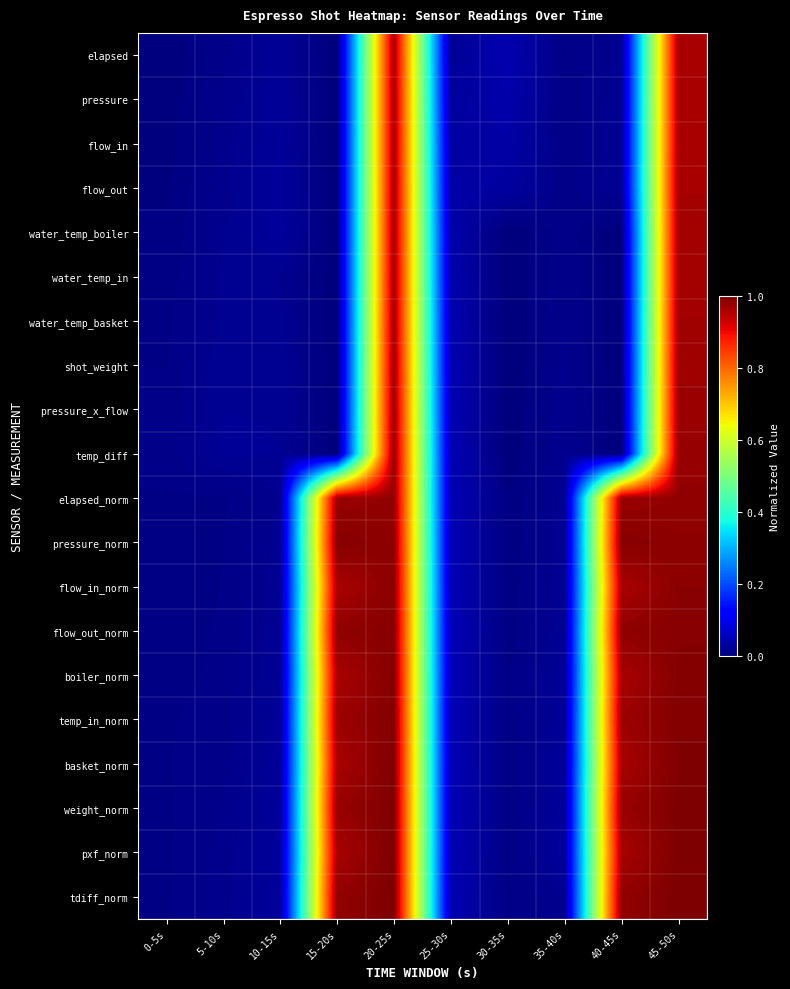

Reading right to left, list all the values displayed in this chart.

elapsed: 45-50s=1.0	40-45s=0.0	35-40s=0.0	30-35s=0.0	25-30s=0.0	20-25s=1.0	15-20s=0.0	10-15s=0.0	5-10s=0.0	0-5s=0.0
pressure: 45-50s=1.0	40-45s=0.0	35-40s=0.0	30-35s=0.0	25-30s=0.0	20-25s=1.0	15-20s=0.0	10-15s=0.0	5-10s=0.0	0-5s=0.0
flow_in: 45-50s=1.0	40-45s=0.0	35-40s=0.0	30-35s=0.0	25-30s=0.0	20-25s=1.0	15-20s=0.0	10-15s=0.0	5-10s=0.0	0-5s=0.0
flow_out: 45-50s=1.0	40-45s=0.0	35-40s=0.0	30-35s=0.0	25-30s=0.0	20-25s=1.0	15-20s=0.0	10-15s=0.0	5-10s=0.0	0-5s=0.0
water_temp_boiler: 45-50s=1.0	40-45s=0.0	35-40s=0.0	30-35s=0.0	25-30s=0.0	20-25s=1.0	15-20s=0.0	10-15s=0.0	5-10s=0.0	0-5s=0.0
water_temp_in: 45-50s=1.0	40-45s=0.0	35-40s=0.0	30-35s=0.0	25-30s=0.0	20-25s=1.0	15-20s=0.0	10-15s=0.0	5-10s=0.0	0-5s=0.0
water_temp_basket: 45-50s=1.0	40-45s=0.0	35-40s=0.0	30-35s=0.0	25-30s=0.0	20-25s=1.0	15-20s=0.0	10-15s=0.0	5-10s=0.0	0-5s=0.0
shot_weight: 45-50s=1.0	40-45s=0.0	35-40s=0.0	30-35s=0.0	25-30s=0.0	20-25s=1.0	15-20s=0.0	10-15s=0.0	5-10s=0.0	0-5s=0.0
pressure_x_flow: 45-50s=1.0	40-45s=0.0	35-40s=0.0	30-35s=0.0	25-30s=0.0	20-25s=1.0	15-20s=0.0	10-15s=0.0	5-10s=0.0	0-5s=0.0
temp_diff: 45-50s=1.0	40-45s=0.0	35-40s=0.0	30-35s=0.0	25-30s=0.0	20-25s=1.0	15-20s=0.0	10-15s=0.0	5-10s=0.0	0-5s=0.0
elapsed_norm: 45-50s=1.0	40-45s=1.0	35-40s=0.0	30-35s=0.0	25-30s=0.0	20-25s=1.0	15-20s=1.0	10-15s=0.0	5-10s=0.0	0-5s=0.0
pressure_norm: 45-50s=1.0	40-45s=1.0	35-40s=0.0	30-35s=0.0	25-30s=0.0	20-25s=1.0	15-20s=1.0	10-15s=0.0	5-10s=0.0	0-5s=0.0
flow_in_norm: 45-50s=1.0	40-45s=1.0	35-40s=0.0	30-35s=0.0	25-30s=0.0	20-25s=1.0	15-20s=1.0	10-15s=0.0	5-10s=0.0	0-5s=0.0
flow_out_norm: 45-50s=1.0	40-45s=1.0	35-40s=0.0	30-35s=0.0	25-30s=0.0	20-25s=1.0	15-20s=1.0	10-15s=0.0	5-10s=0.0	0-5s=0.0
boiler_norm: 45-50s=1.0	40-45s=1.0	35-40s=0.0	30-35s=0.0	25-30s=0.0	20-25s=1.0	15-20s=1.0	10-15s=0.0	5-10s=0.0	0-5s=0.0
temp_in_norm: 45-50s=1.0	40-45s=1.0	35-40s=0.0	30-35s=0.0	25-30s=0.0	20-25s=1.0	15-20s=1.0	10-15s=0.0	5-10s=0.0	0-5s=0.0
basket_norm: 45-50s=1.0	40-45s=1.0	35-40s=0.0	30-35s=0.0	25-30s=0.0	20-25s=1.0	15-20s=1.0	10-15s=0.0	5-10s=0.0	0-5s=0.0
weight_norm: 45-50s=1.0	40-45s=1.0	35-40s=0.0	30-35s=0.0	25-30s=0.0	20-25s=1.0	15-20s=1.0	10-15s=0.0	5-10s=0.0	0-5s=0.0
pxf_norm: 45-50s=1.0	40-45s=1.0	35-40s=0.0	30-35s=0.0	25-30s=0.0	20-25s=1.0	15-20s=1.0	10-15s=0.0	5-10s=0.0	0-5s=0.0
tdiff_norm: 45-50s=1.0	40-45s=1.0	35-40s=0.0	30-35s=0.0	25-30s=0.0	20-25s=1.0	15-20s=1.0	10-15s=0.0	5-10s=0.0	0-5s=0.0